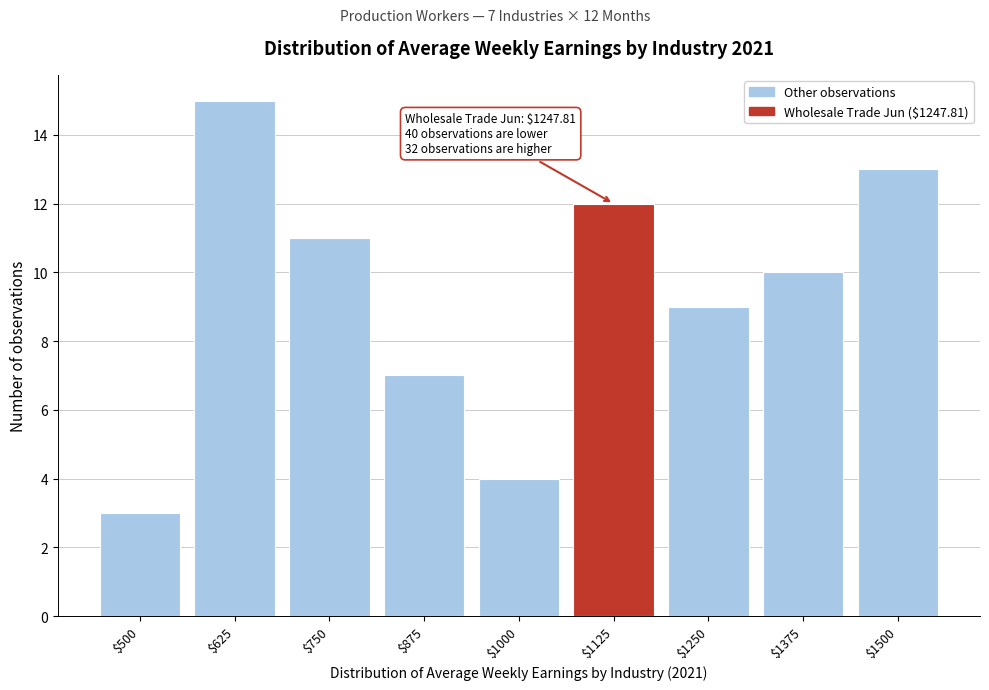

Reading left to right, extract all data points from this chart.

3	15	11	7	4	12	9	10	13